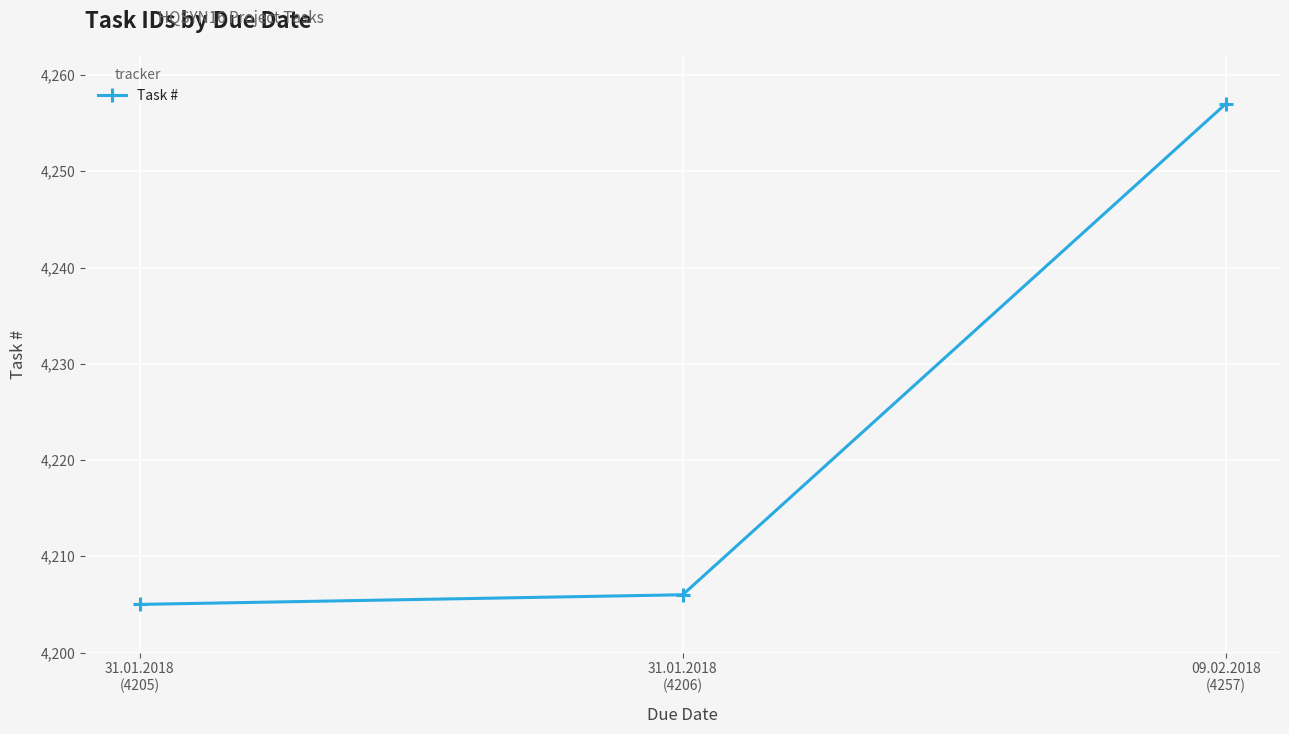

Between 09.02.2018
(4257) and 31.01.2018
(4205), which is larger?

09.02.2018
(4257)